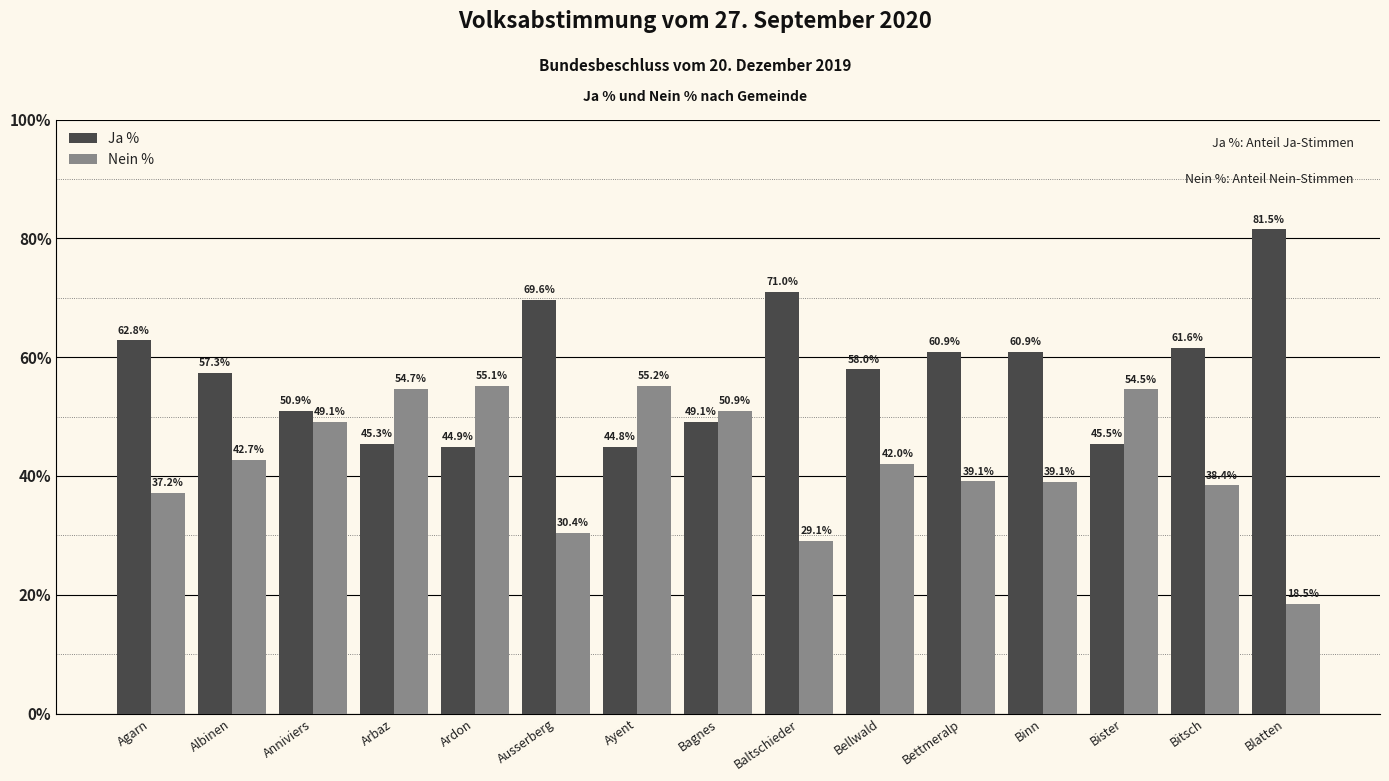

What is the sum of the Ja % values at Albinen and Bellwald?

115.3